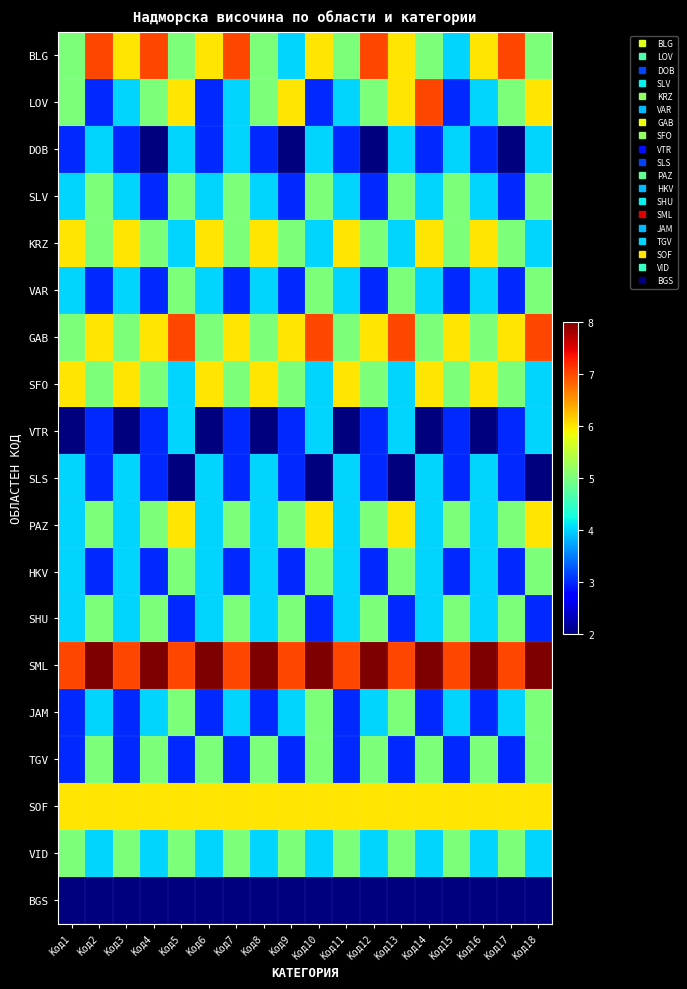

At which category is the sum across all series the highest?

Код18